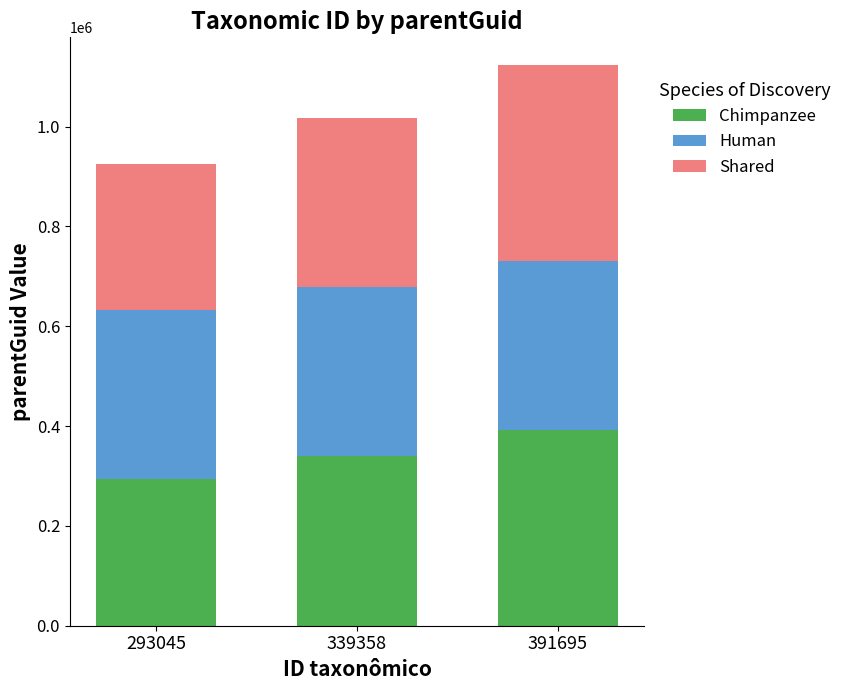

What is the average value of the Chimpanzee series?

341366